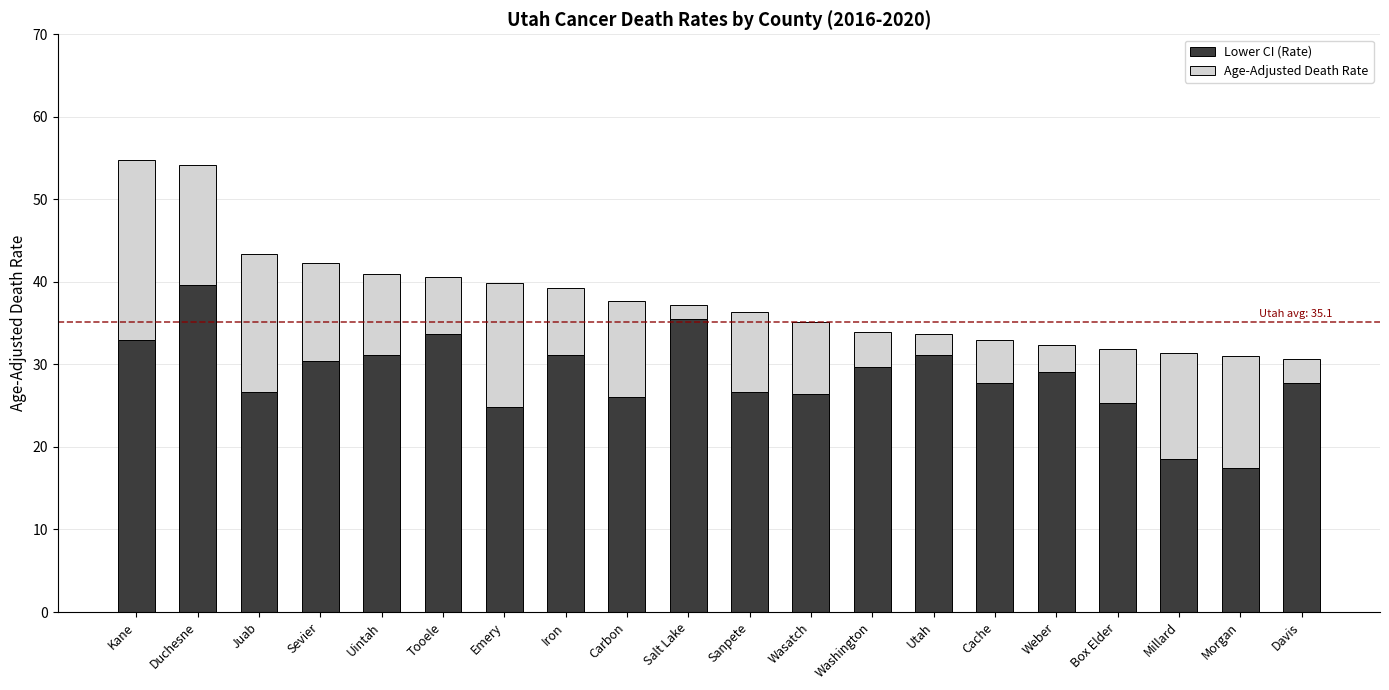

The Lower CI (Rate) series shows 26.4 at Wasatch. True or false?

True